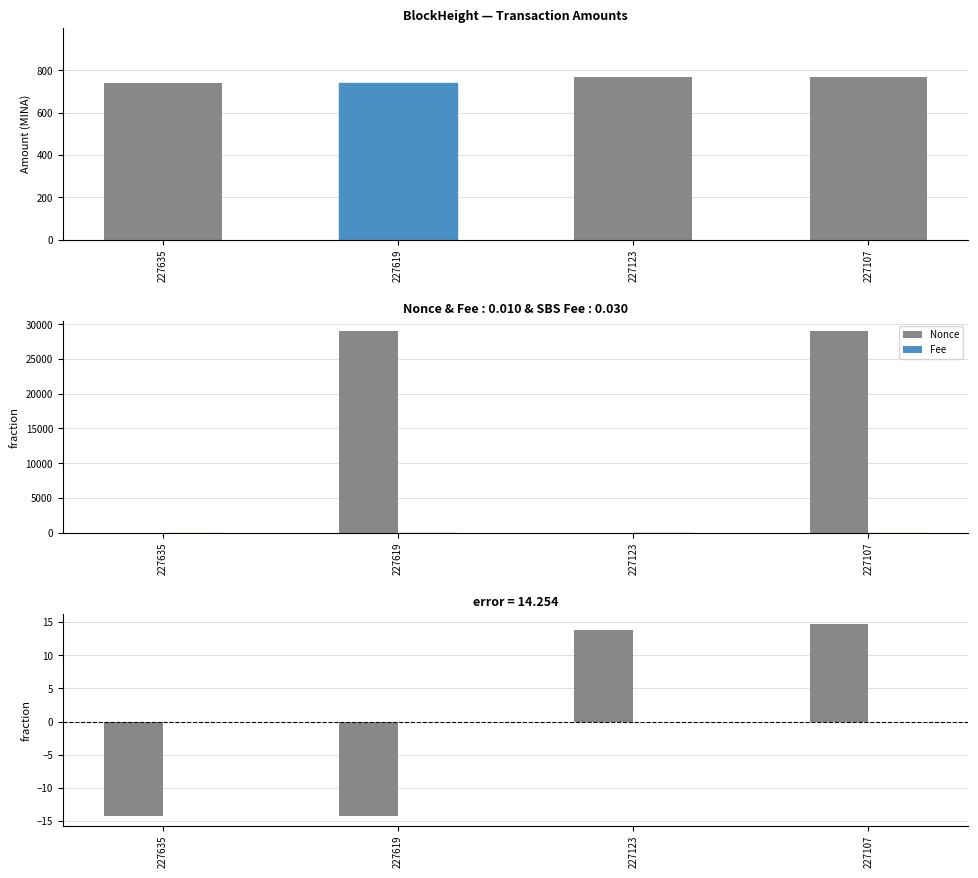

How many groups of bars are there?

4